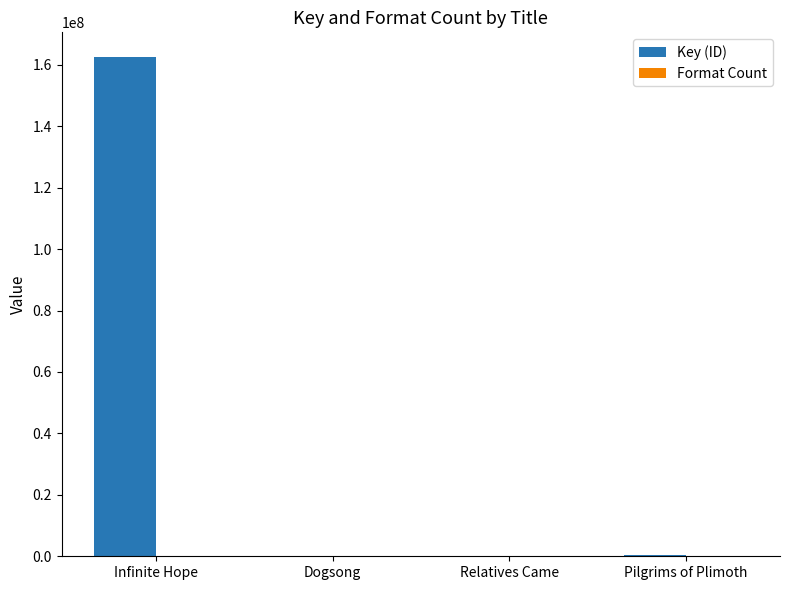

At which category is the sum across all series the highest?

Infinite Hope